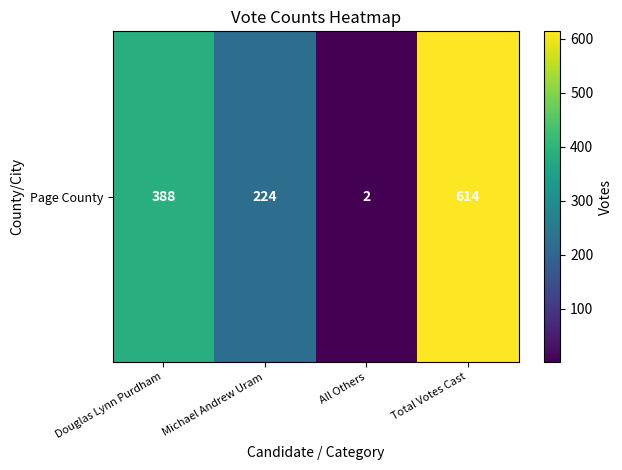

Reading left to right, extract all data points from this chart.

Douglas Lynn Purdham=388	Michael Andrew Uram=224	All Others=2	Total Votes Cast=614